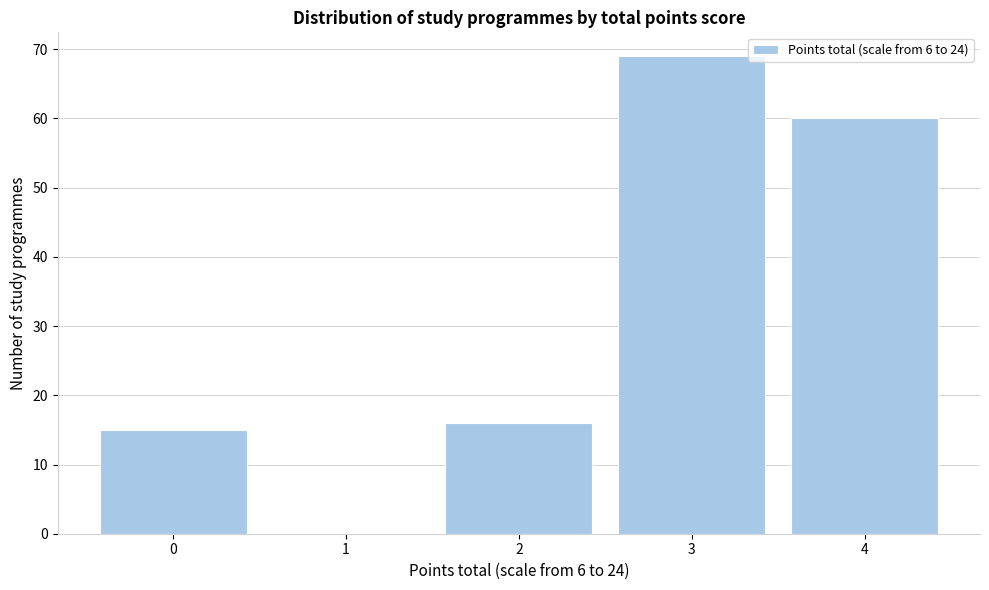

Over which range of the x-axis is the bar tallest?

2.5 to 3.5